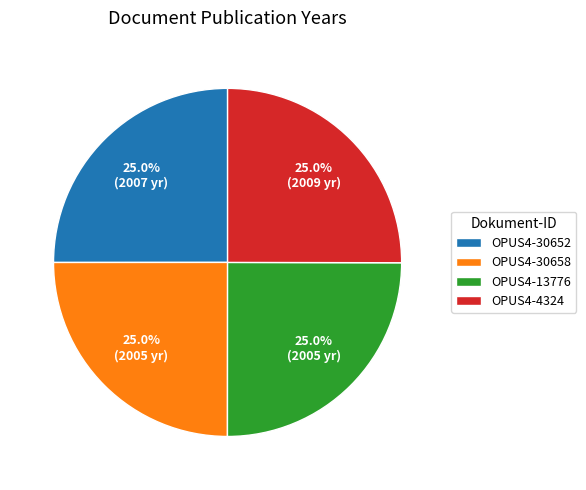

The OPUS4-30652 slice represents 25% of the pie. True or false?

True